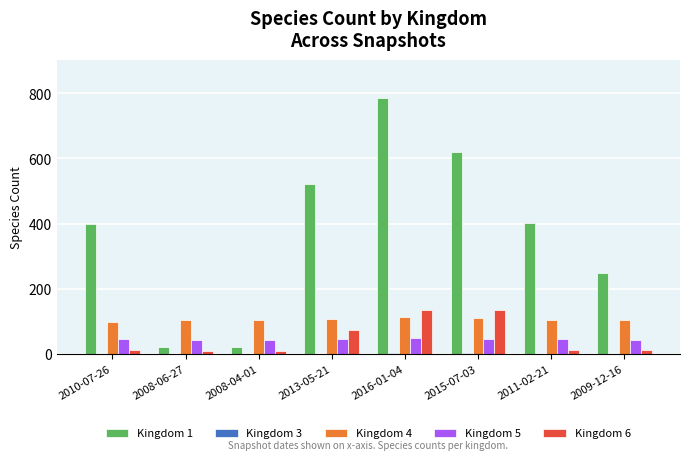

The value of Kingdom 5 at 2009-12-16 is 44. True or false?

True